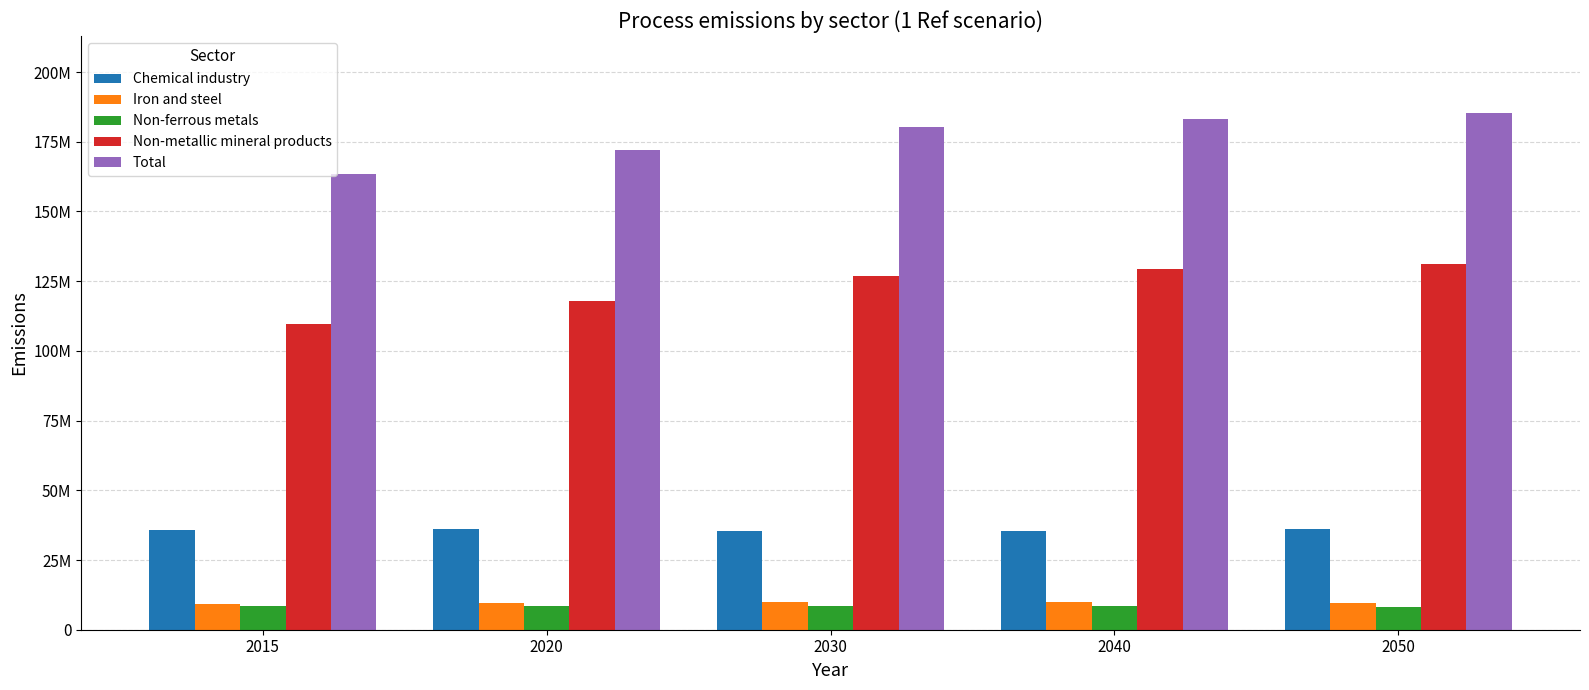

What are all the series names shown in the legend?

Chemical industry, Iron and steel, Non-ferrous metals, Non-metallic mineral products, Total